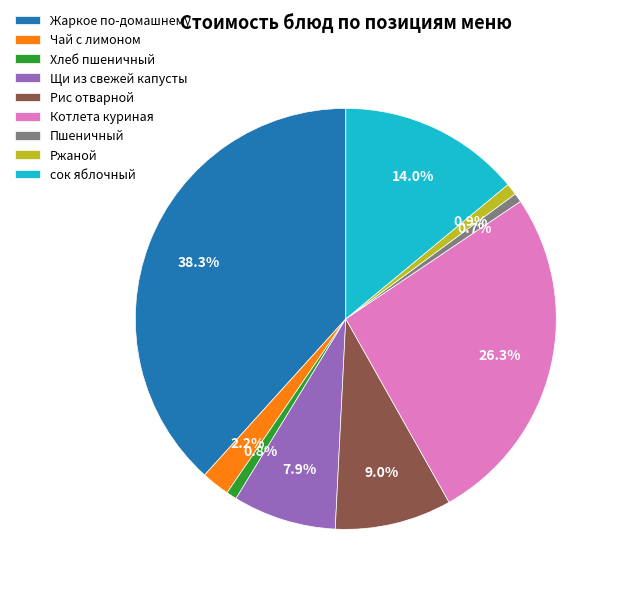

How many slices are in this pie chart?

9